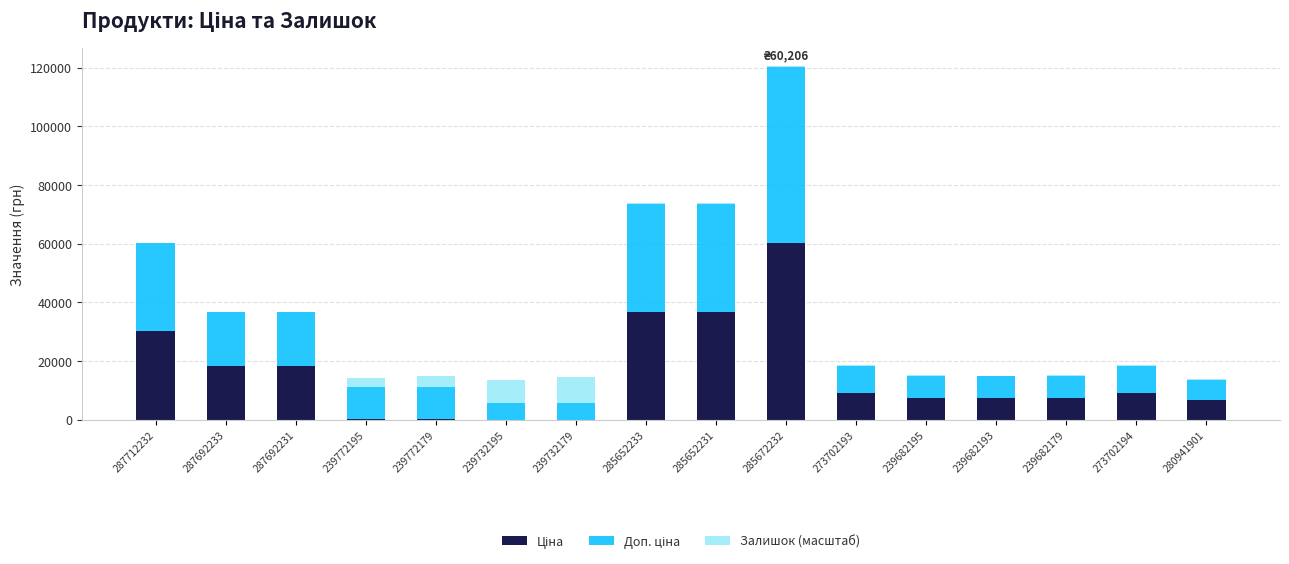

At which category is the sum across all series the highest?

285672232